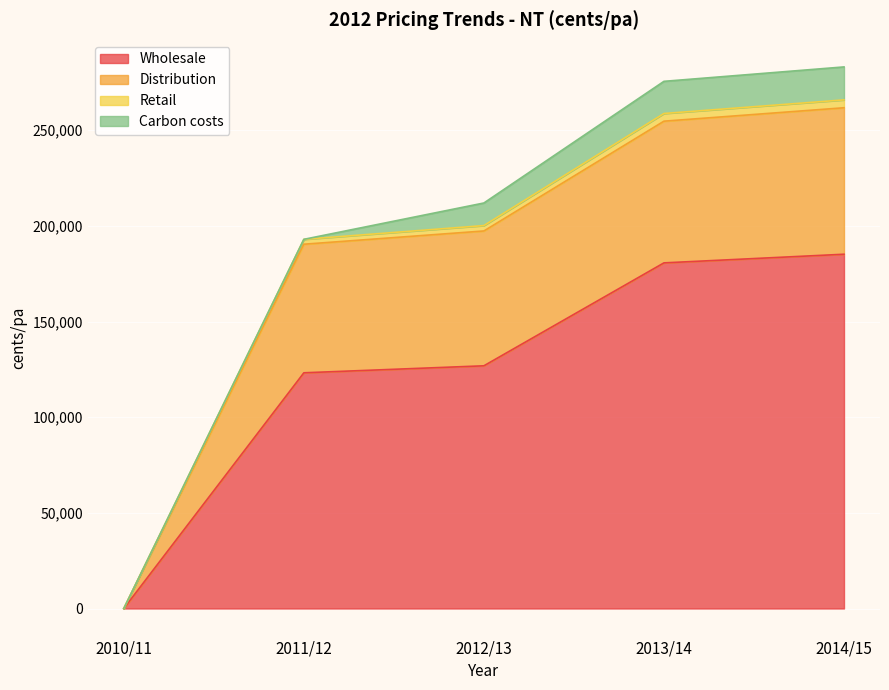

What is the maximum value for Wholesale?

185201.2